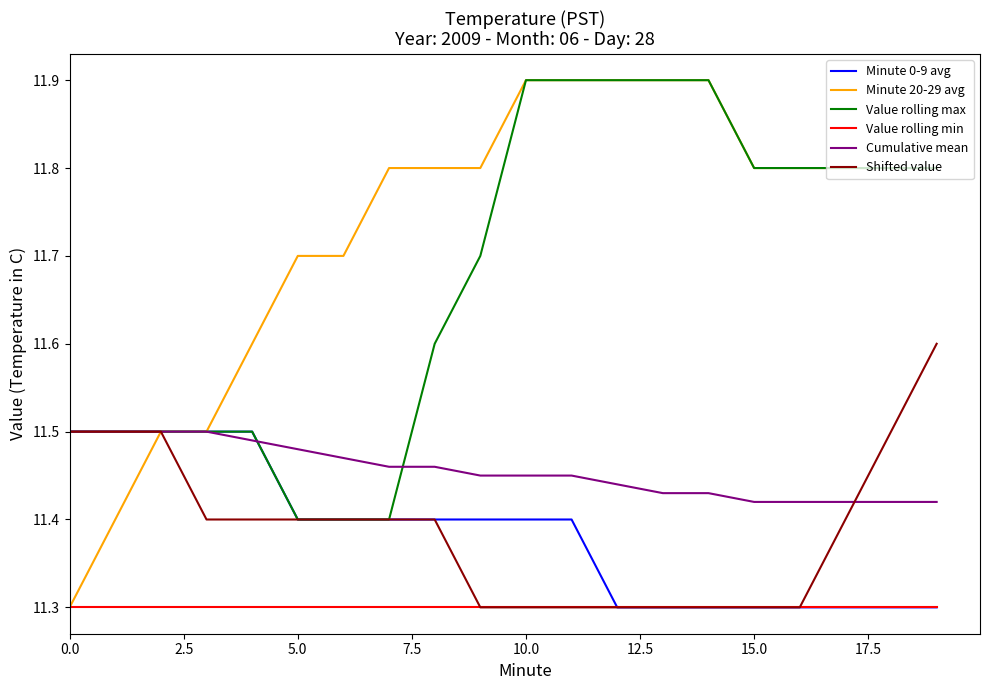

How many lines are shown in the chart?

6